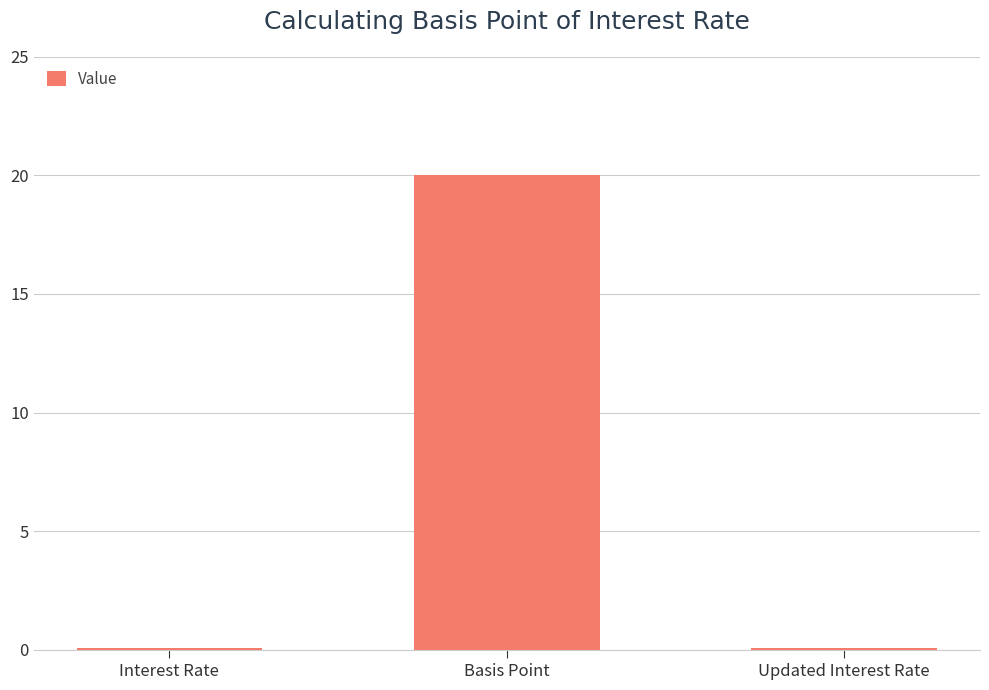

Are the bars horizontal?

No